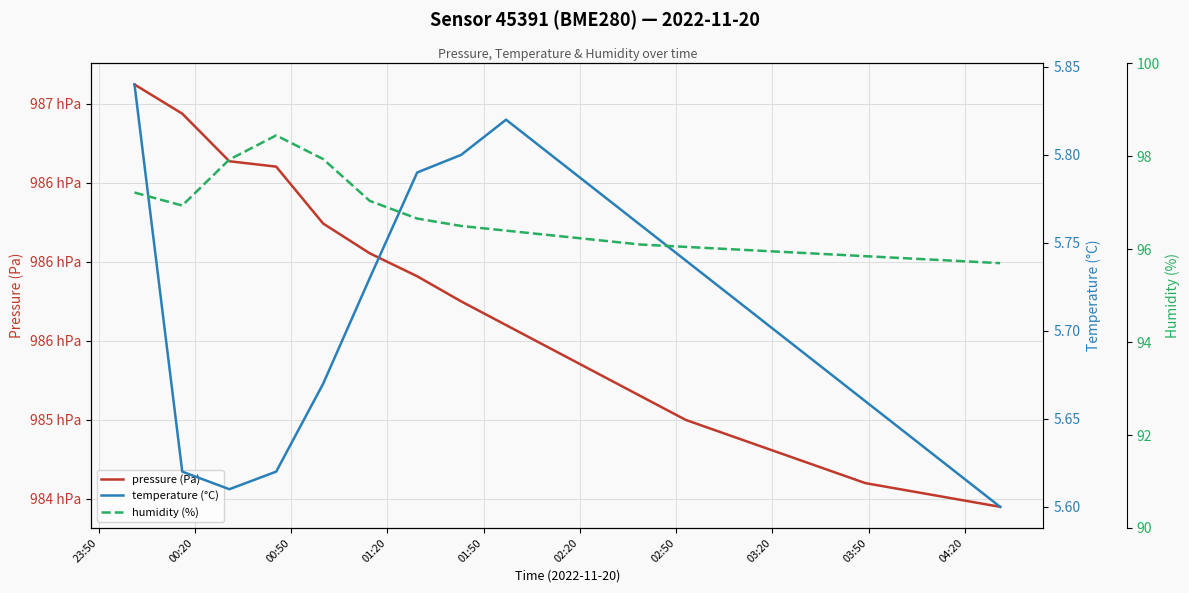

True or false: temperature (°C) and pressure (Pa) intersect in this chart.

False